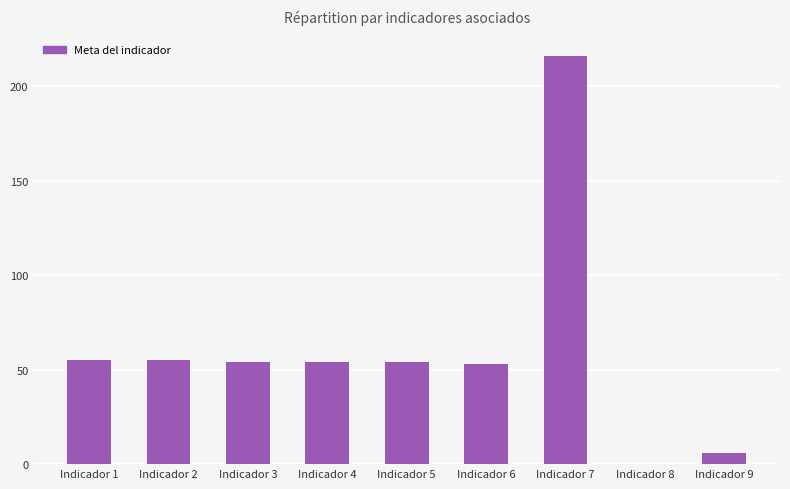

What is the sum of all values?

547